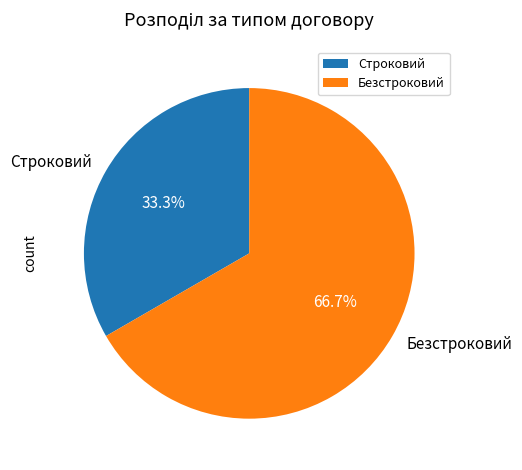

True or false: Безстроковий accounts for 73% of the total.

False